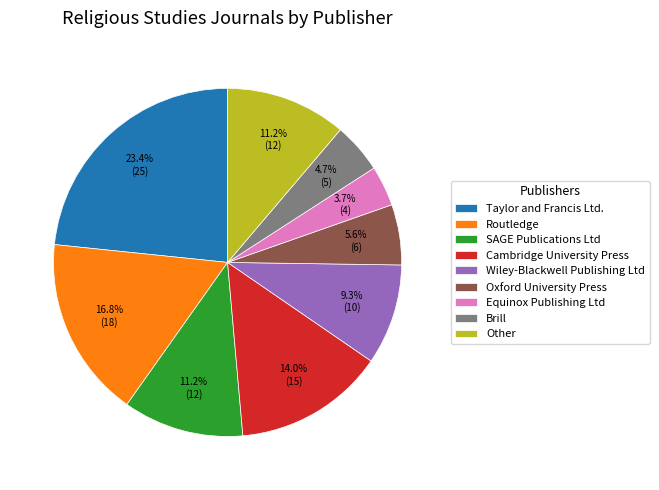

Which slice is the smallest?

Equinox Publishing Ltd